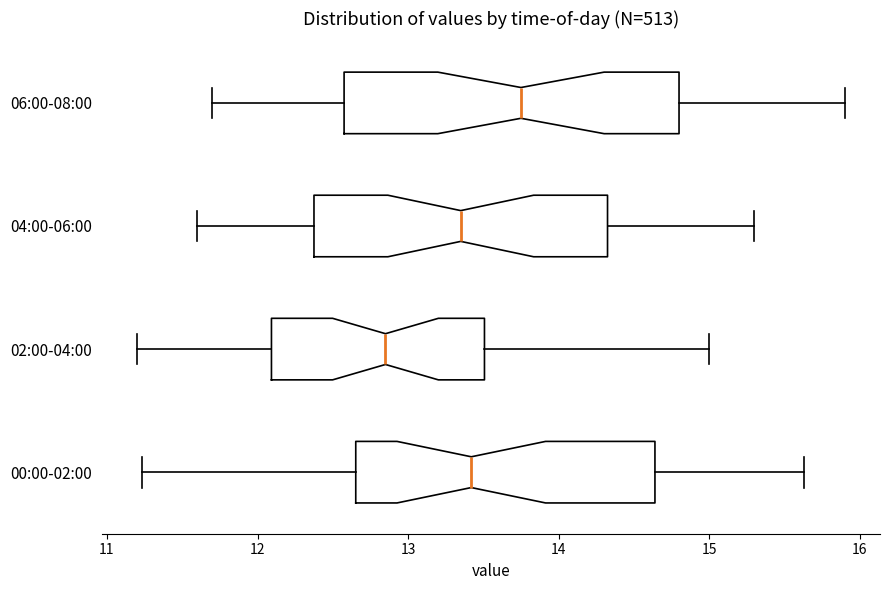

Which box's median line is the furthest to the left?

02:00-04:00